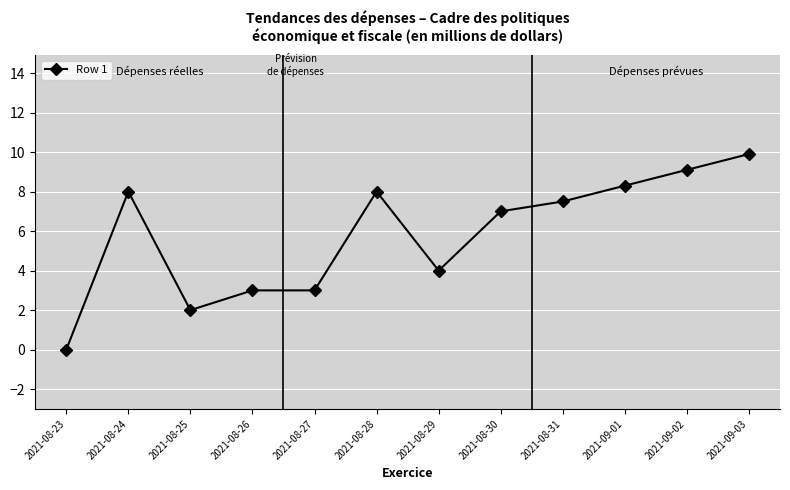

Reading left to right, list all the values displayed in this chart.

2021-08-23=0.0	2021-08-24=8.0	2021-08-25=2.0	2021-08-26=3.0	2021-08-27=3.0	2021-08-28=8.0	2021-08-29=4.0	2021-08-30=7.0	2021-08-31=7.5	2021-09-01=8.3	2021-09-02=9.1	2021-09-03=9.9